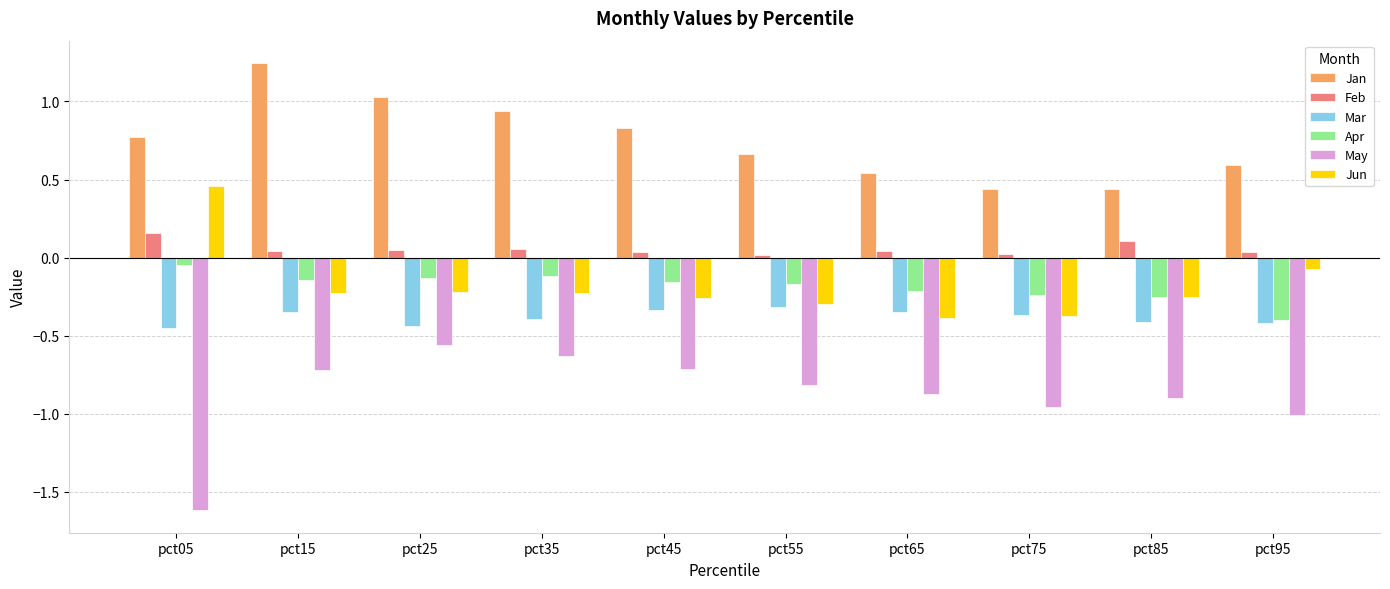

Which series has the widest spread of values?

May